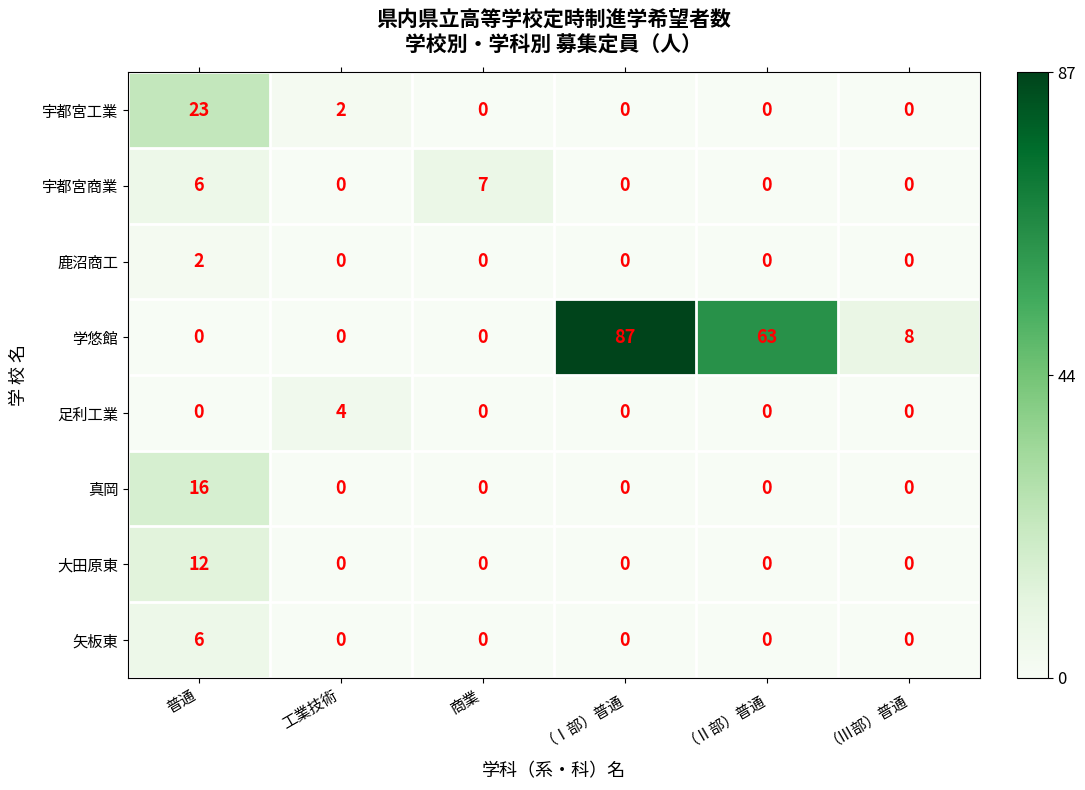

The 宇都宮工業 series shows 11 at 商業. True or false?

False